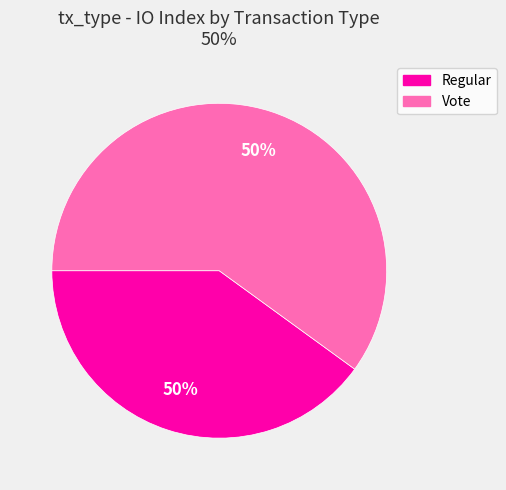

What is the ratio of the value at Vote to the value at Regular?

1.5